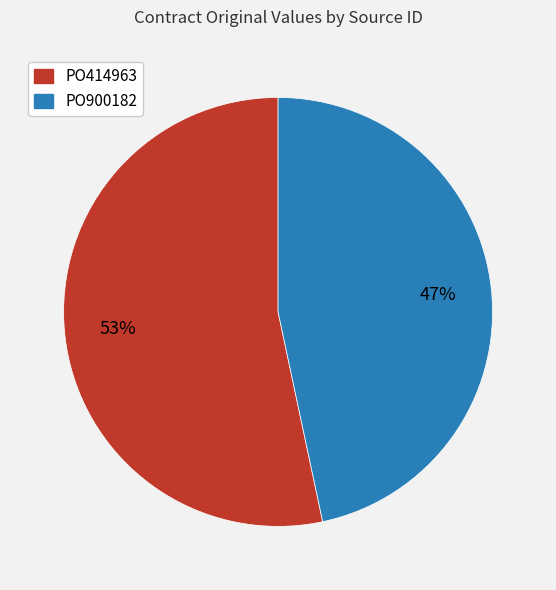

Which slice is the largest?

PO414963